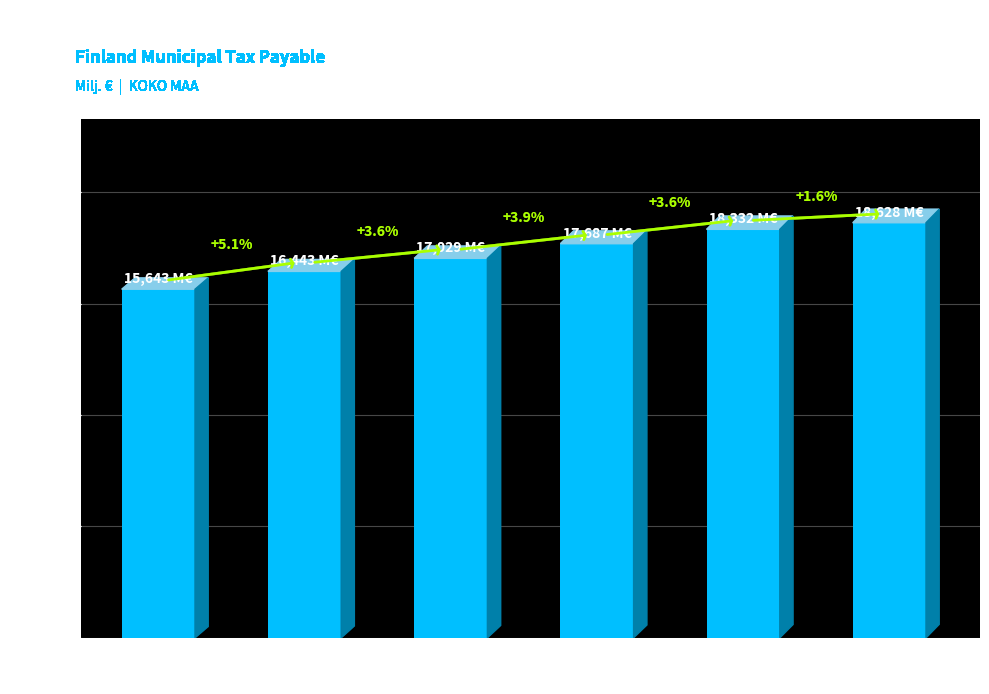

What is the change in value from 2011 to 2013?

+1243.9